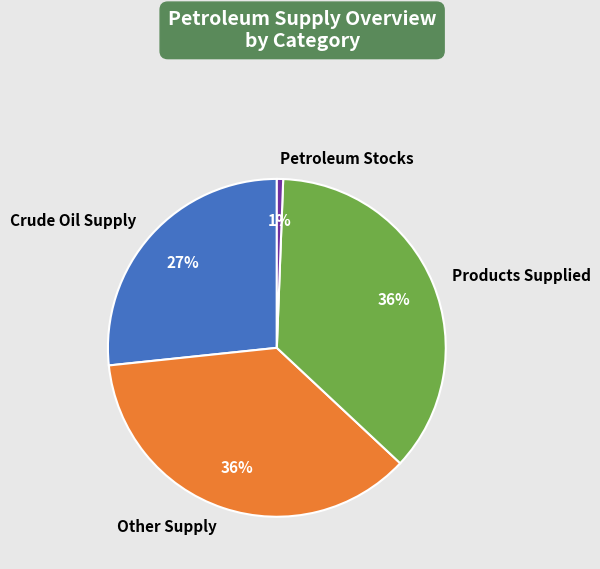

To the nearest percent, what portion does Petroleum Stocks represent?

1%